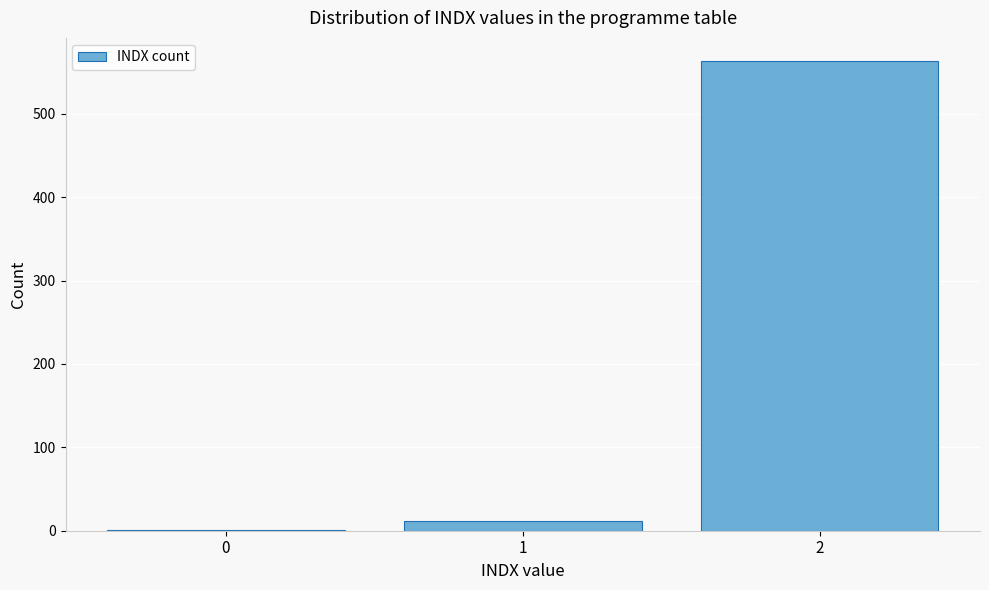

Reading left to right, list every bar in this chart as the range it spans on the x-axis followed by its height. The values are not printed on the chart, so give them approximately, as read against the axis.

-0.5 to 0.5: under 10
0.5 to 1.5: 10
1.5 to 2.5: 560